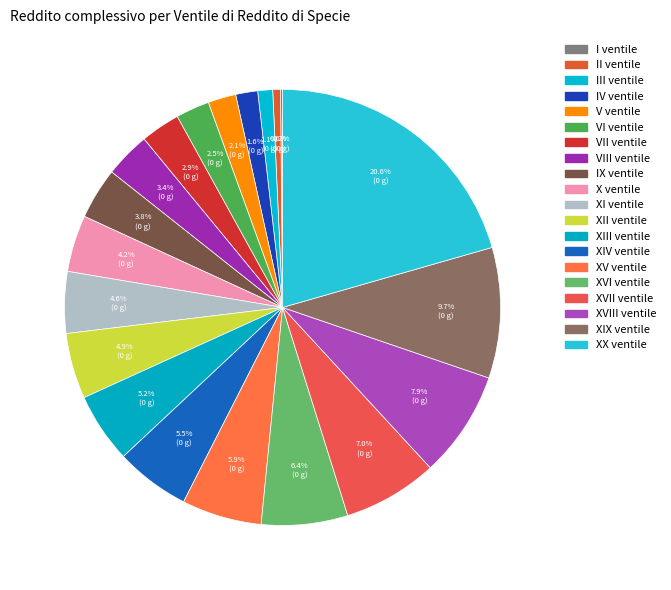

Which slice is the largest?

XX ventile